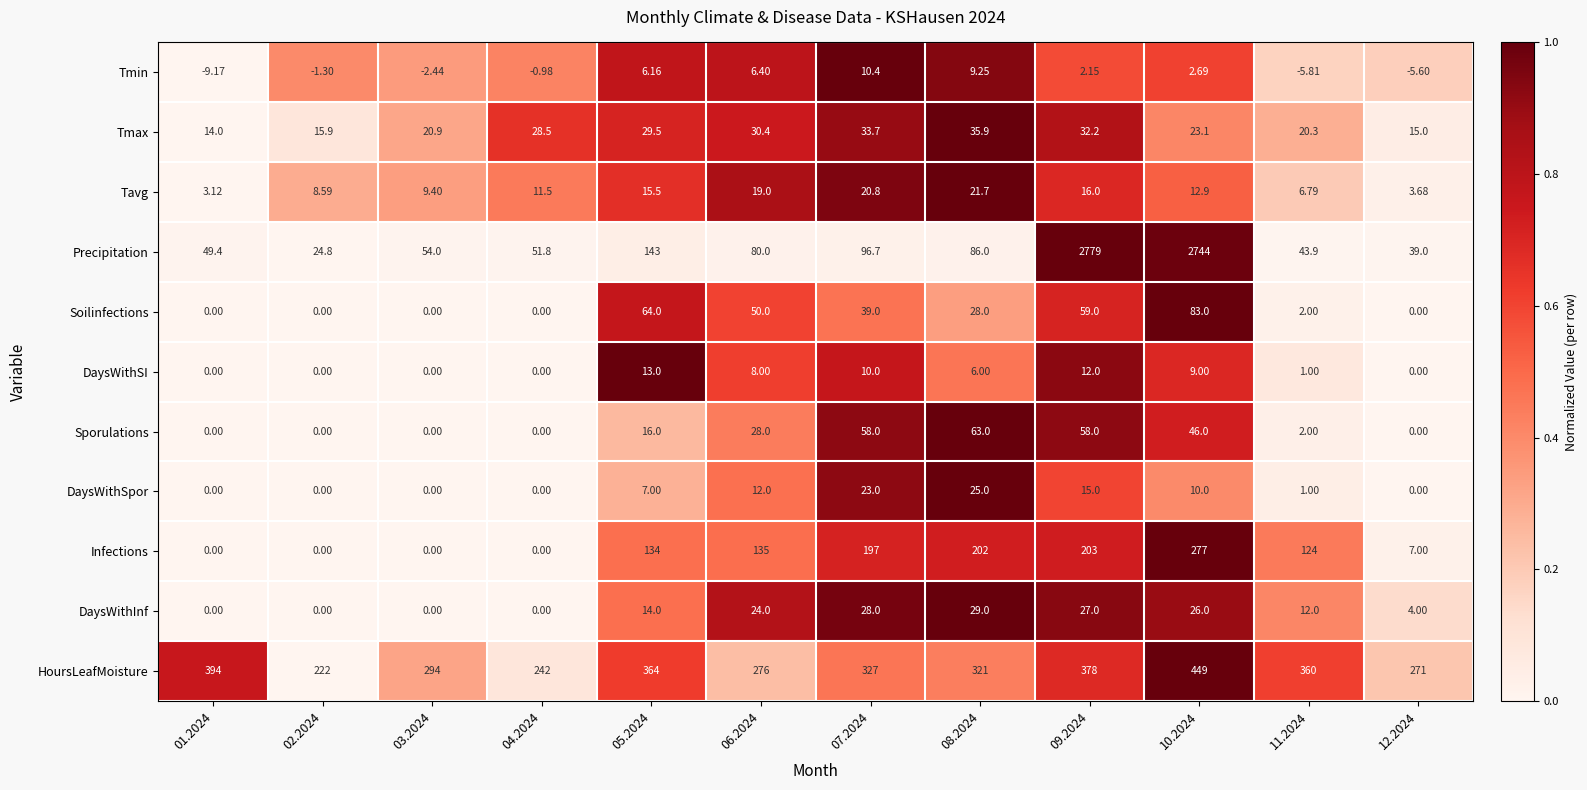

Between 03.2024 and 08.2024, which series saw the biggest shift?

Infections